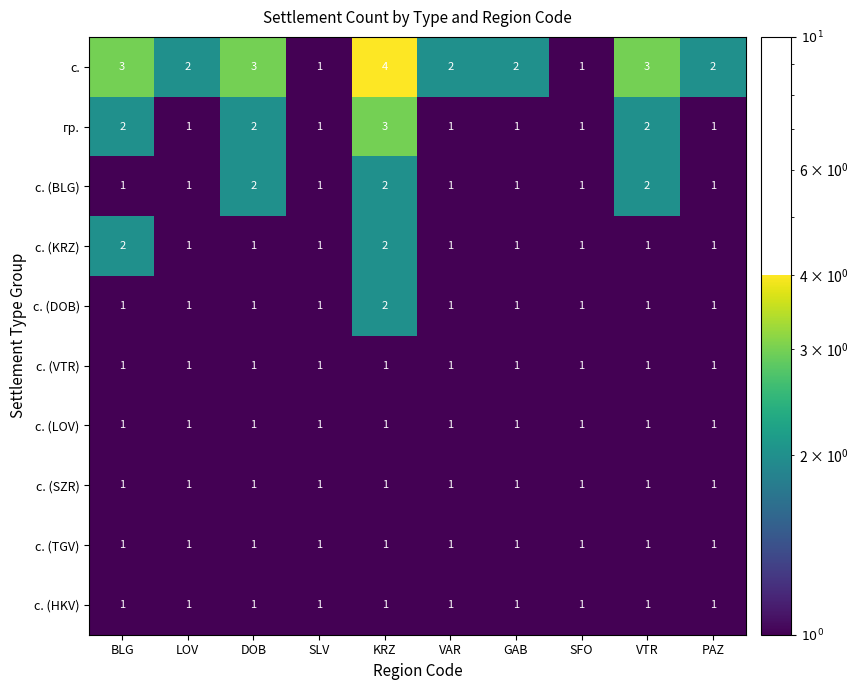

What is the total value across all series at PAZ?

11